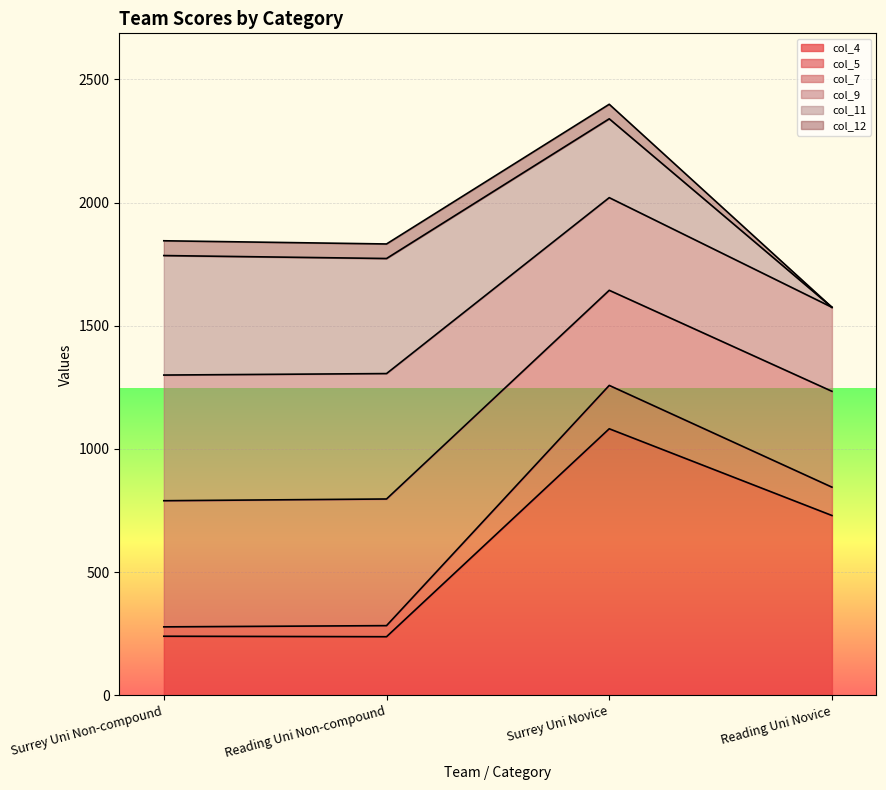

What is the difference between the col_5 values at Reading Uni Non-compound and Surrey Uni Novice?

131